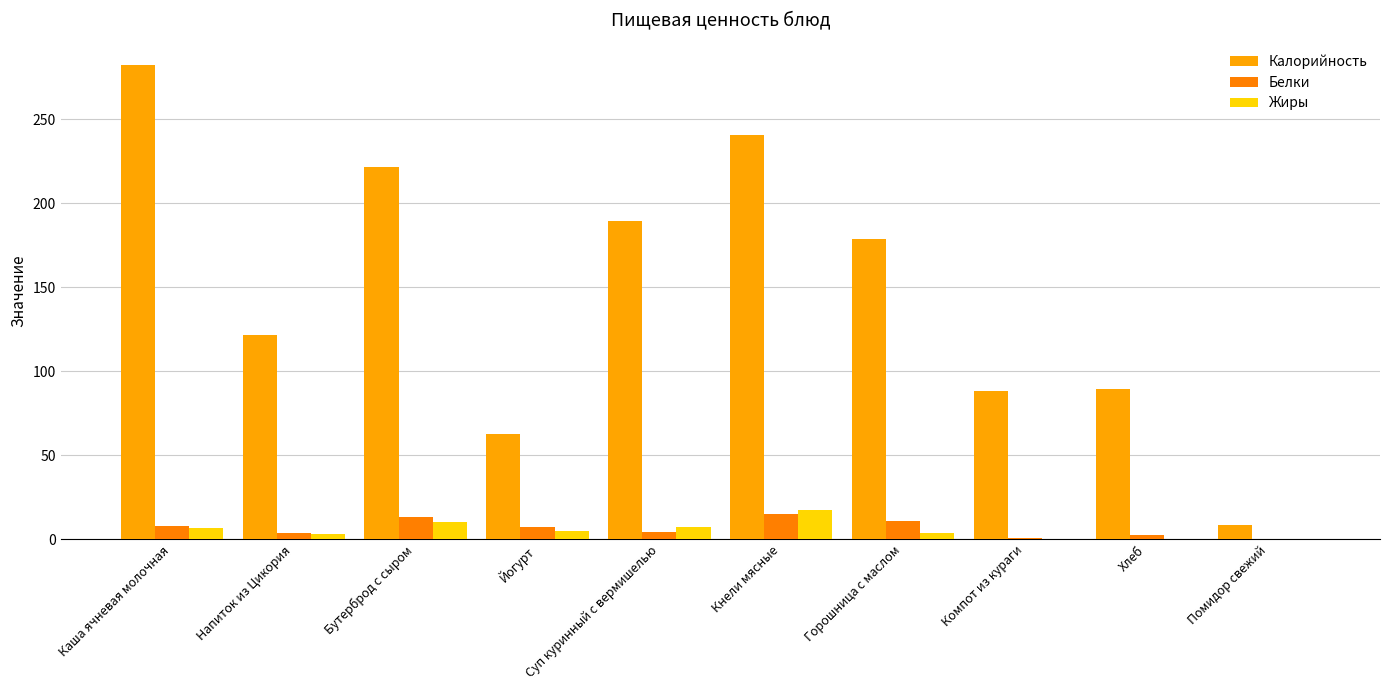

What is the label of the 3rd bar from the left?

Бутерброд с сыром